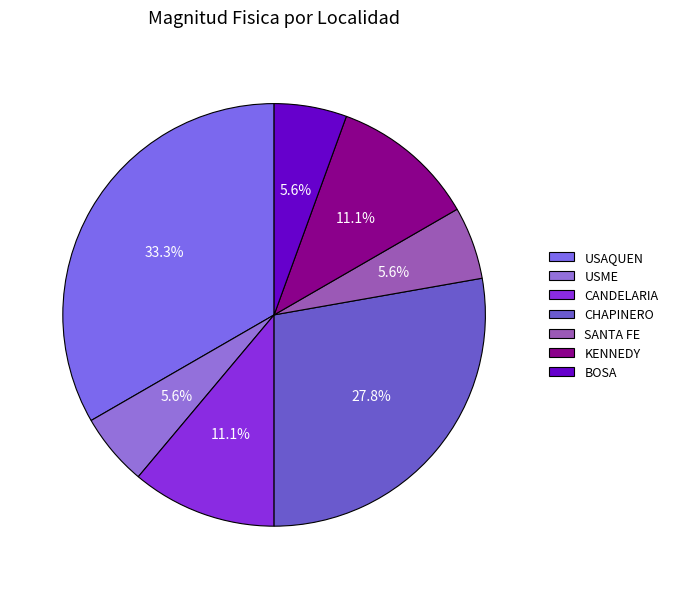

What percentage is the KENNEDY slice, to the nearest percent?

11%